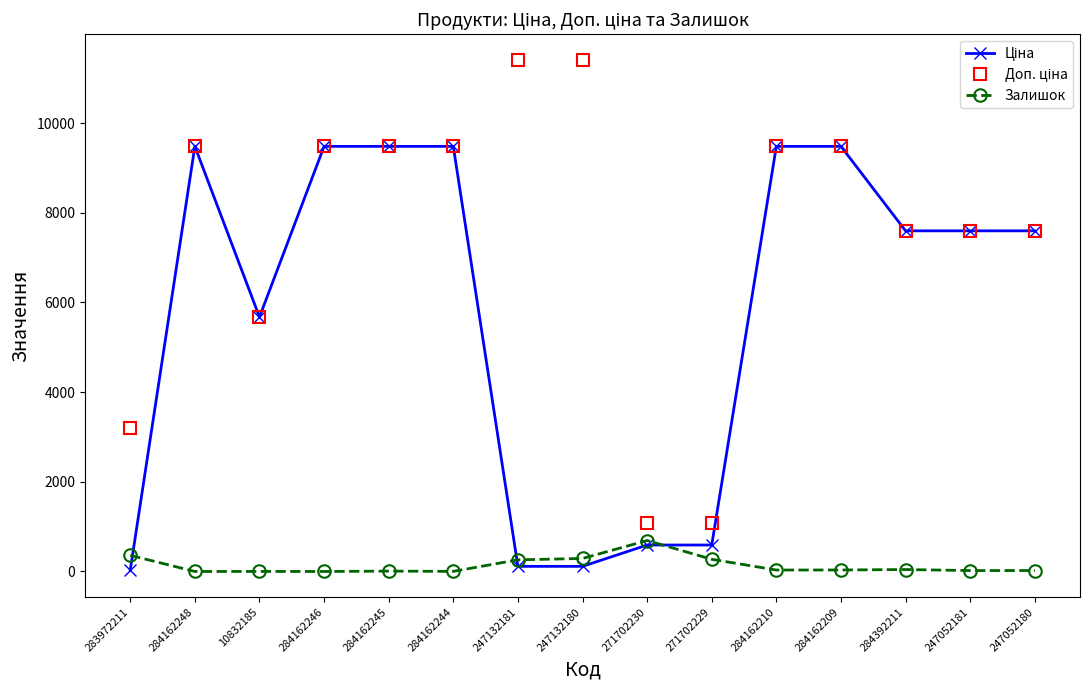

Is it true that Залишок equals 290.0 at 247132180?

True